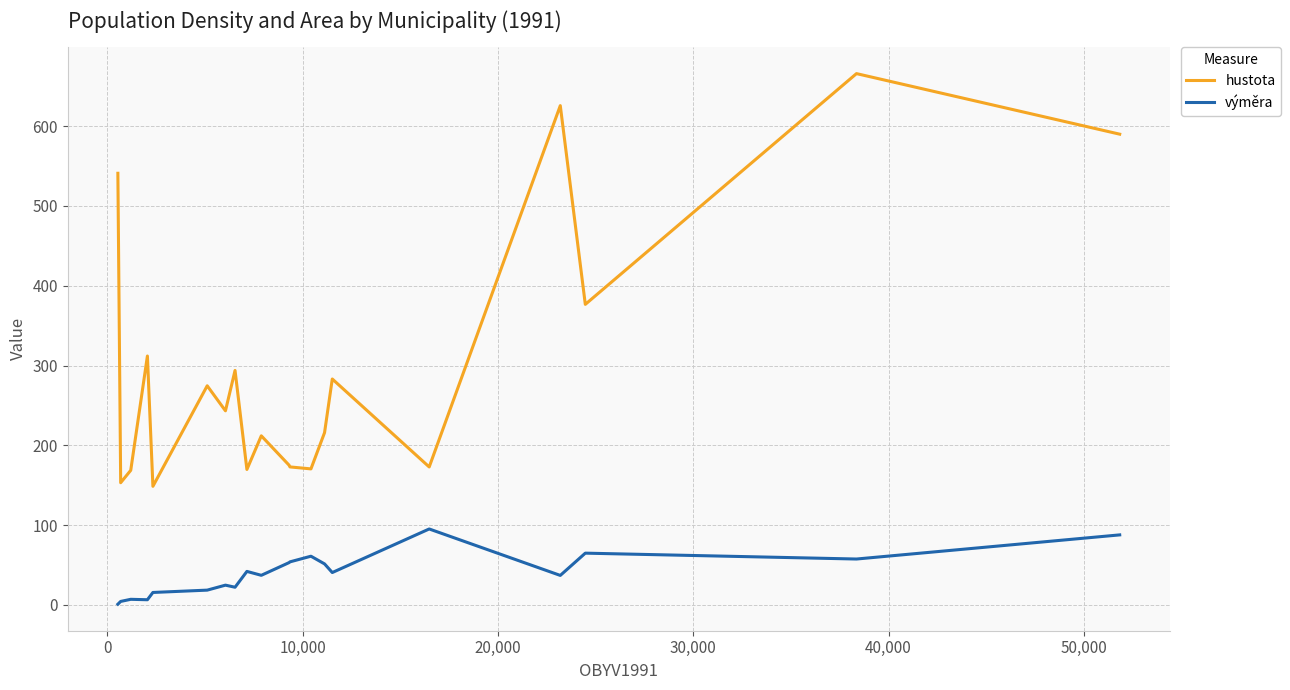

Does the chart have visible grid lines?

Yes